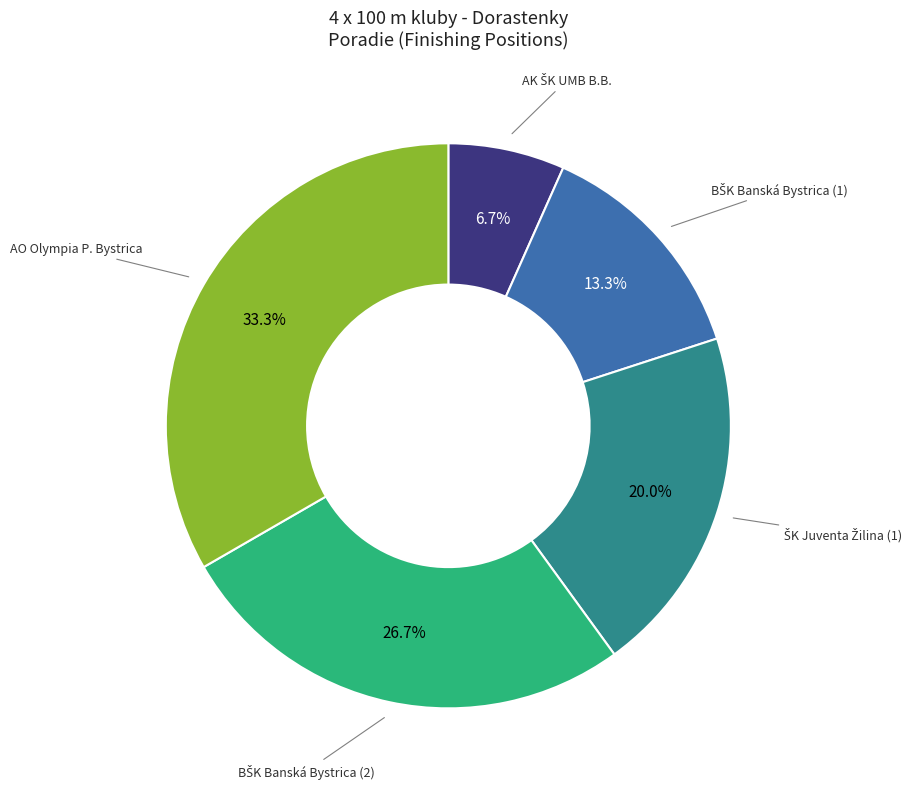

Is there a majority slice in this chart?

No